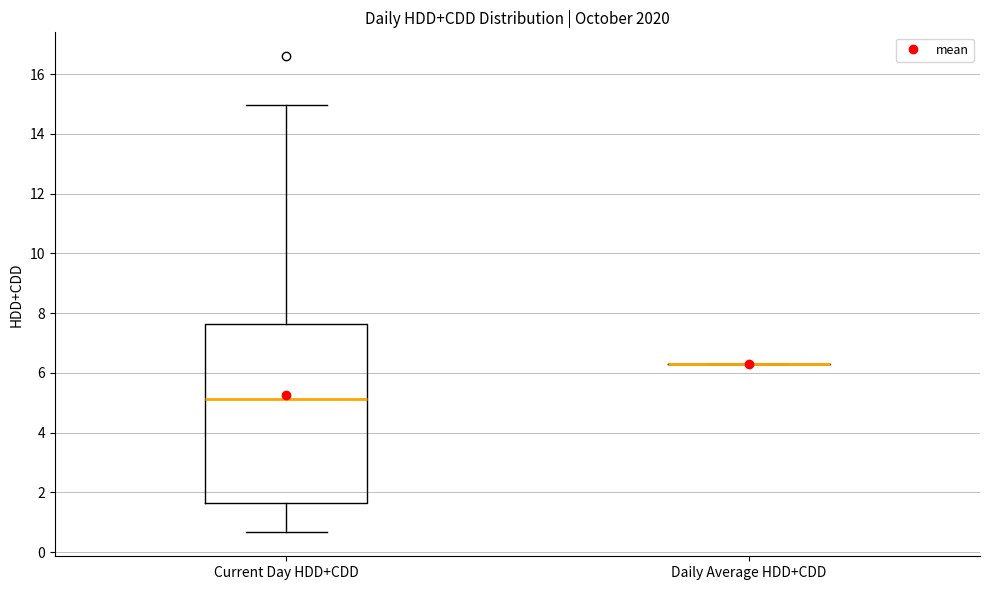

Reading left to right, transcribe this box plot: for each box, give where its median line is, the range the box spans, and where its two whiskers end, as read against the y-axis. The values are not printed on the chart, so give them approximately, as read against the axis.

Current Day HDD+CDD: median 5.2, box 1.6 to 7.6, whiskers 0.6 to 15.0
Daily Average HDD+CDD: box collapsed to a line at 6.2, whiskers 6.2 to 6.2